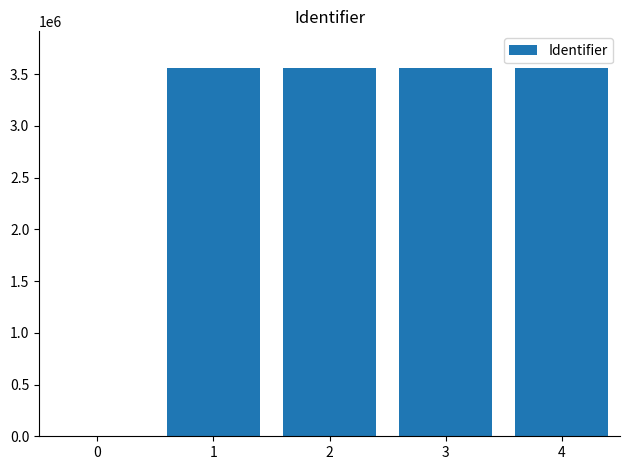

How many categories are shown in the chart?

5